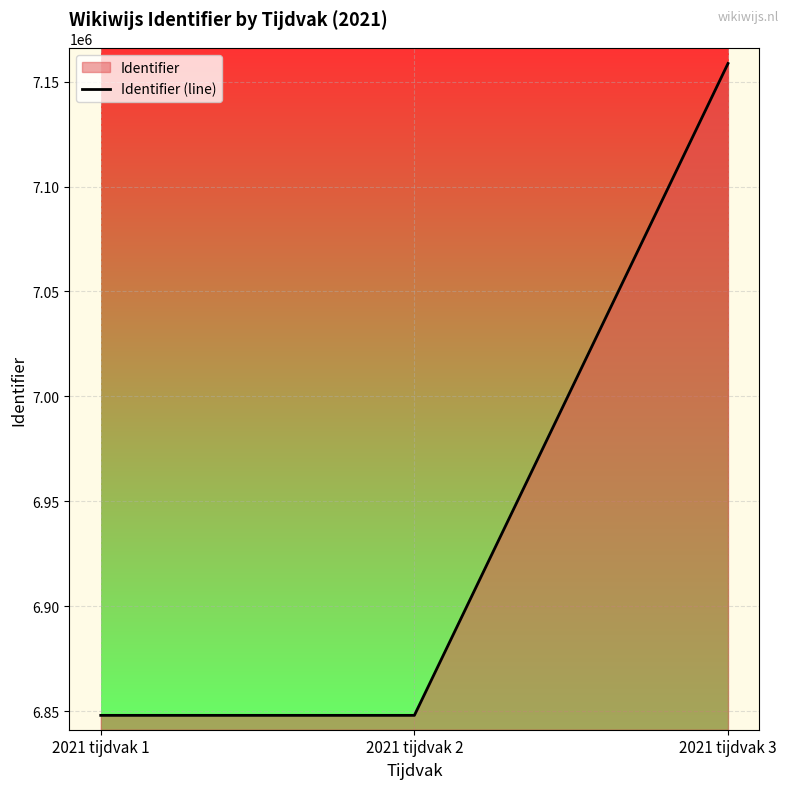

The value at 2021 tijdvak 3 is 10024804. True or false?

False